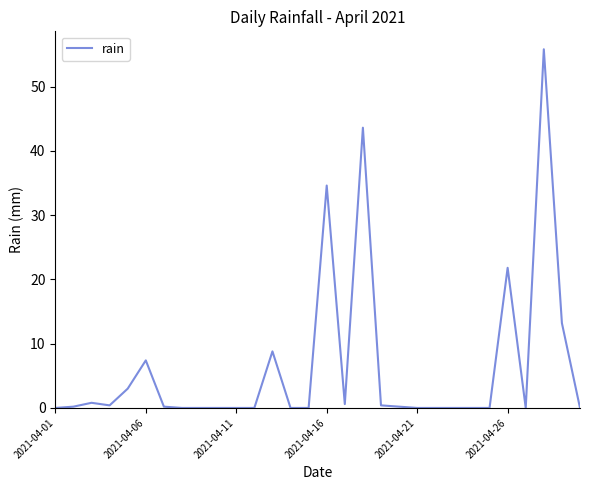

What is the difference between the maximum and minimum values?

55.8